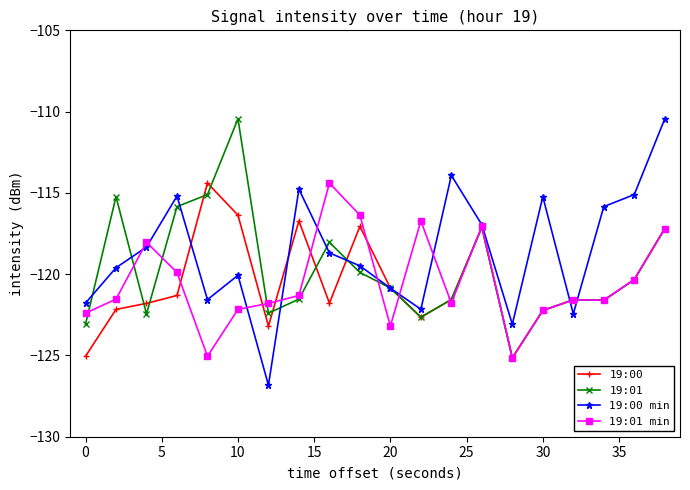

Which series has the widest spread of values?

19:00 min